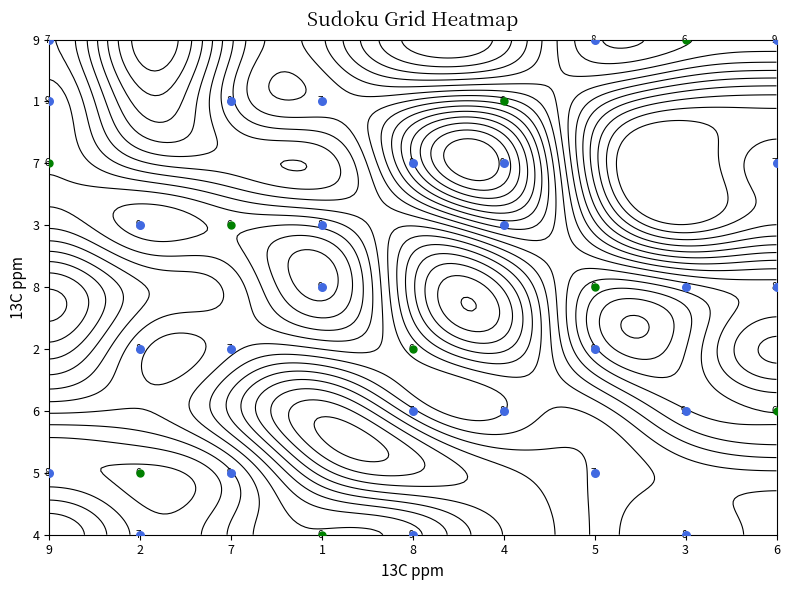

Is it true that 5 equals 10 at 5?

False